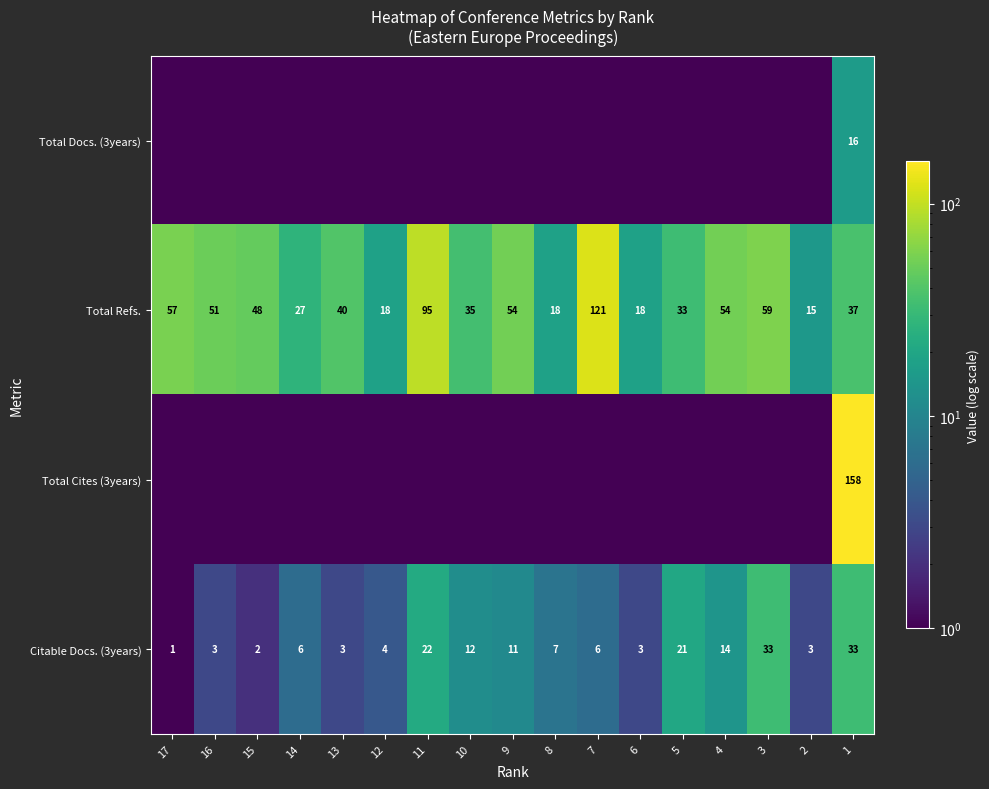

At which label does Total Refs. reach its peak?

7